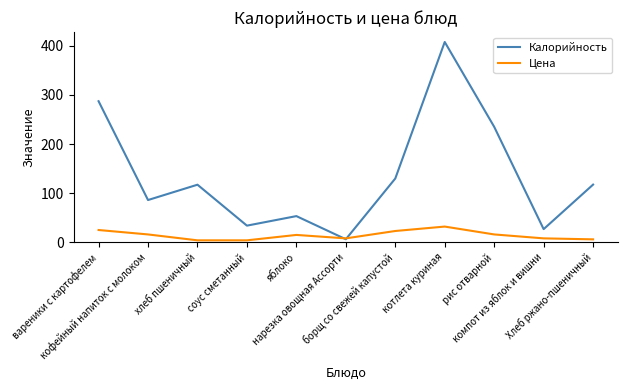

What is the highest value of the Цена series?

32.0